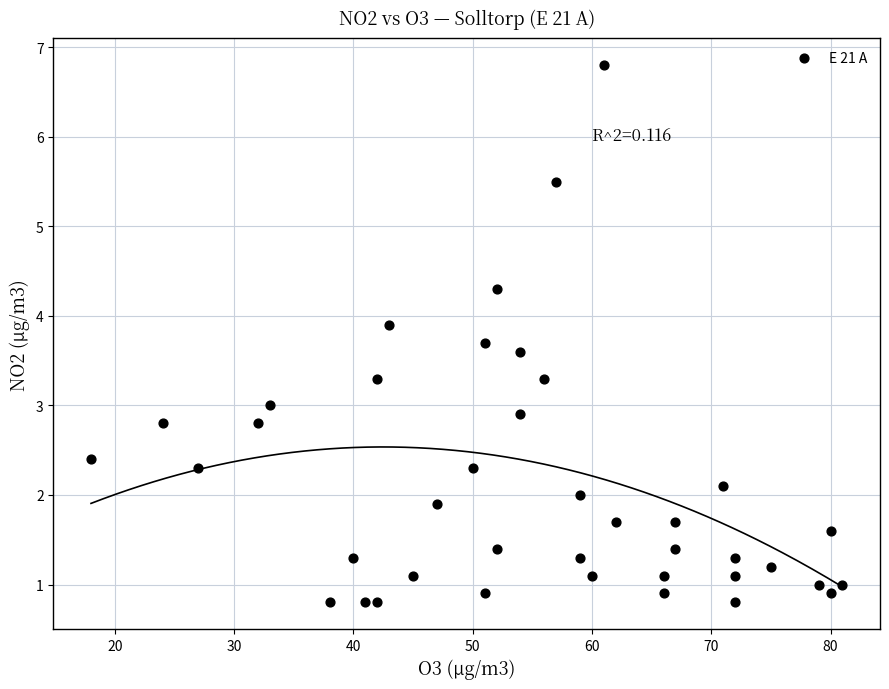

What is the range of X values (max minus min)?

63.0